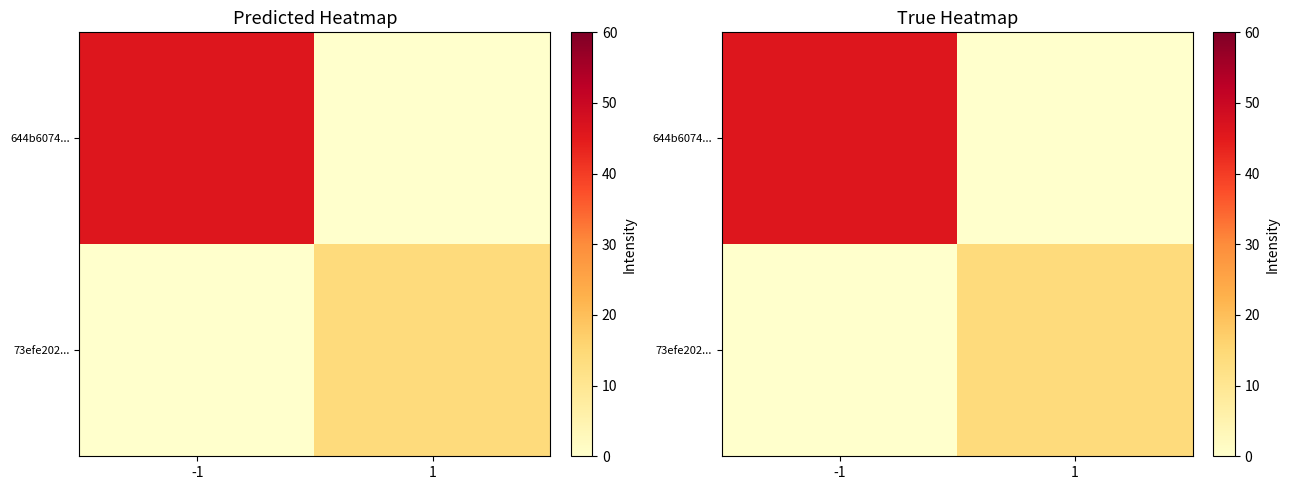

What is the average value of the 644b6074... series?

23